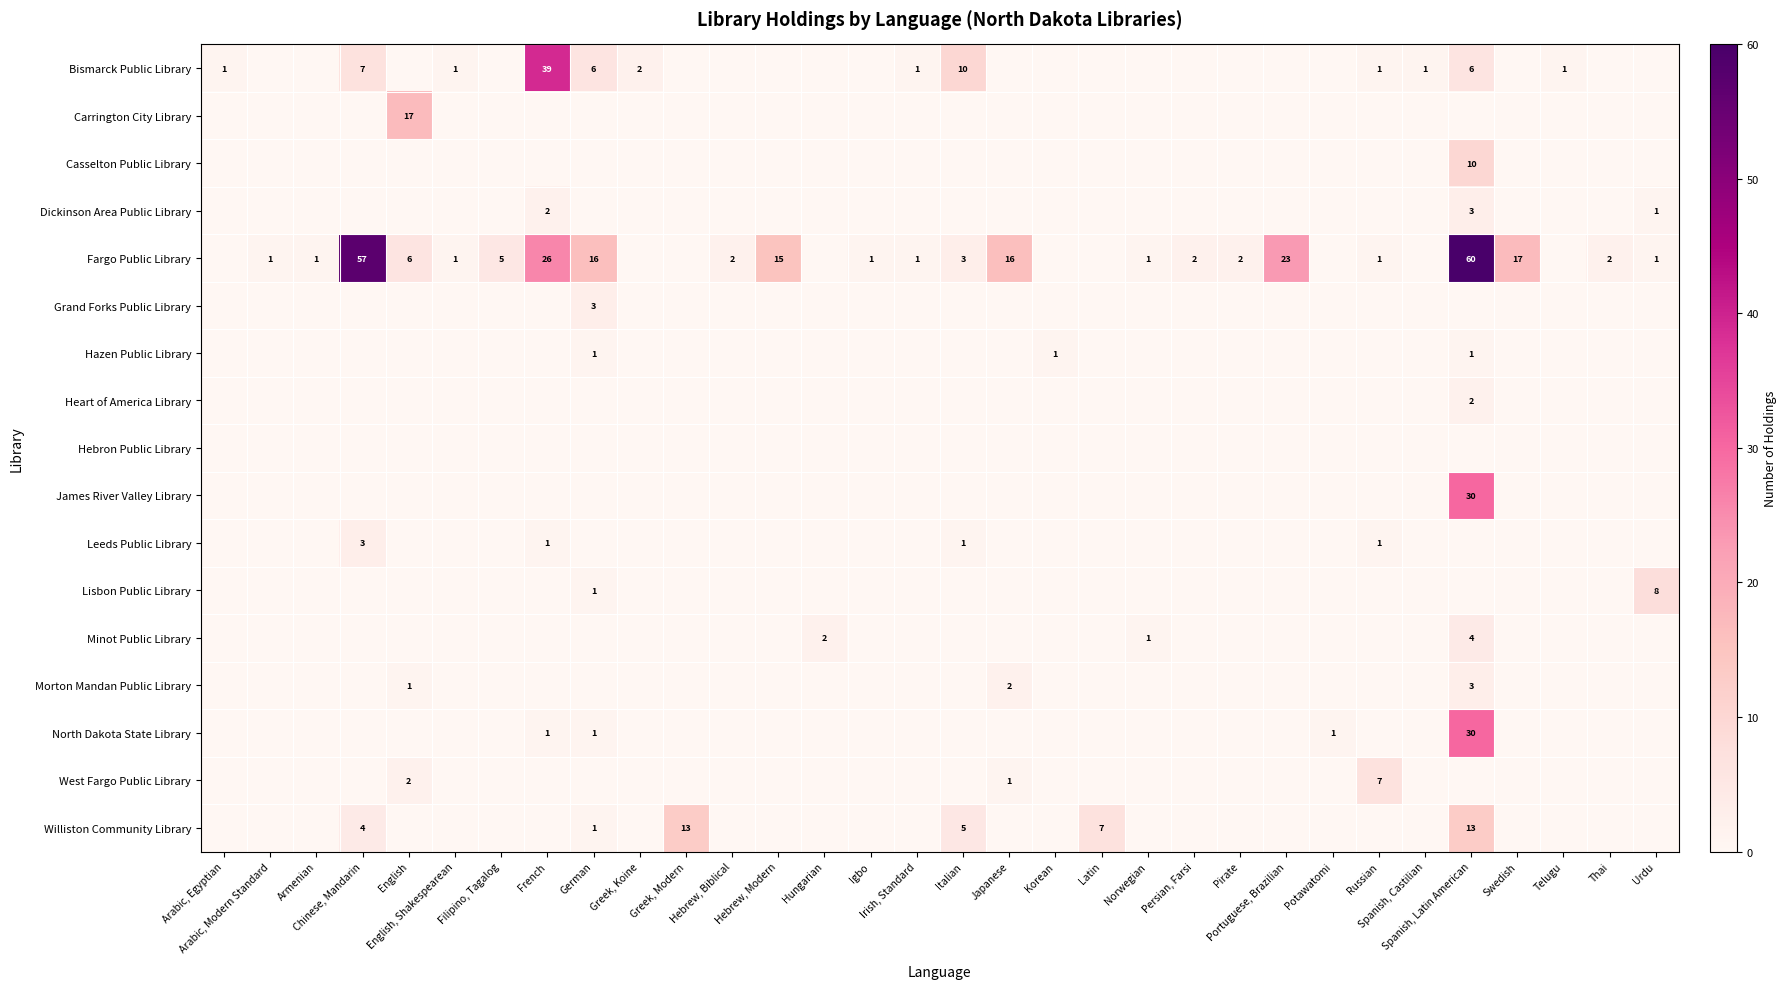

At Potawatomi, list the series in order from largest to smallest.

North Dakota State Library, Bismarck Public Library, Carrington City Library, Casselton Public Library, Dickinson Area Public Library, Fargo Public Library, Grand Forks Public Library, Hazen Public Library, Heart of America Library, Hebron Public Library, James River Valley Library, Leeds Public Library, Lisbon Public Library, Minot Public Library, Morton Mandan Public Library, West Fargo Public Library, Williston Community Library